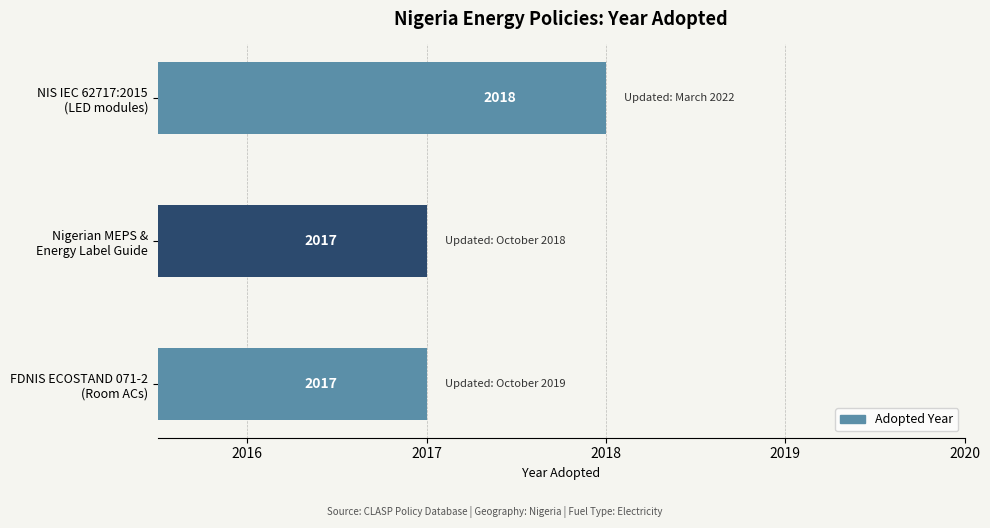

What is the smallest value displayed?

2017